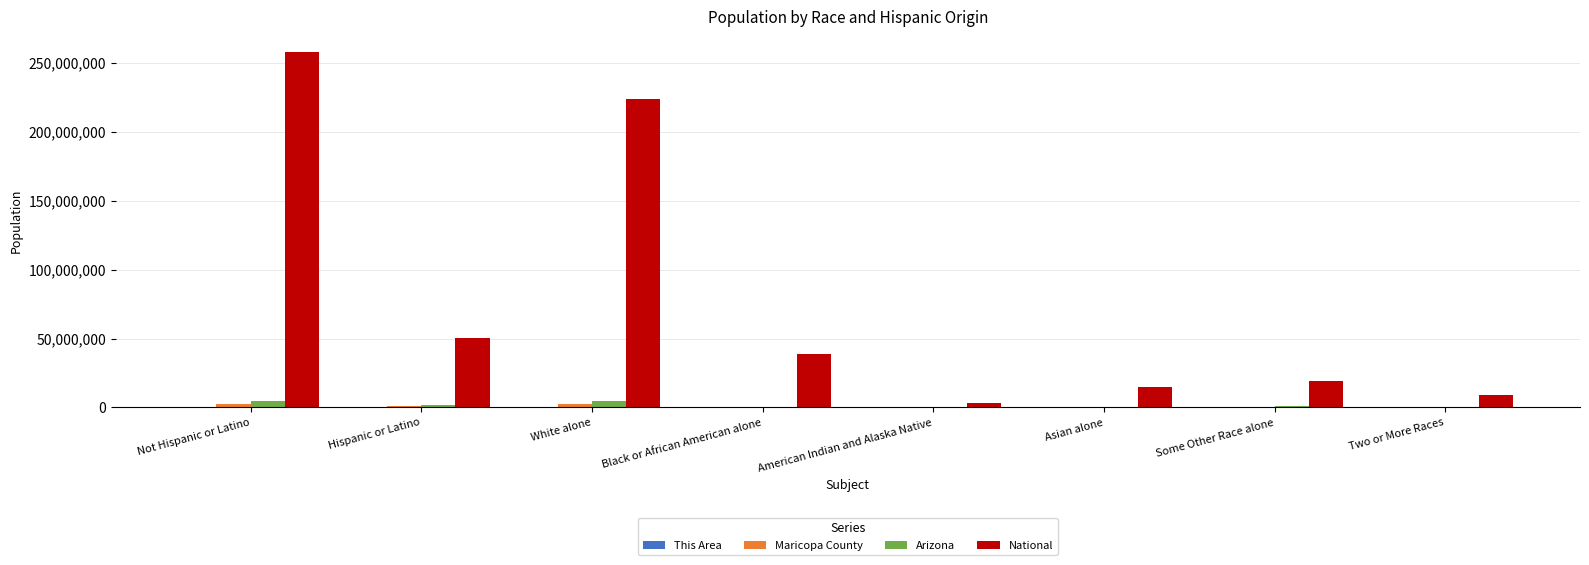

What is the sum of all Maricopa County values?

7626444